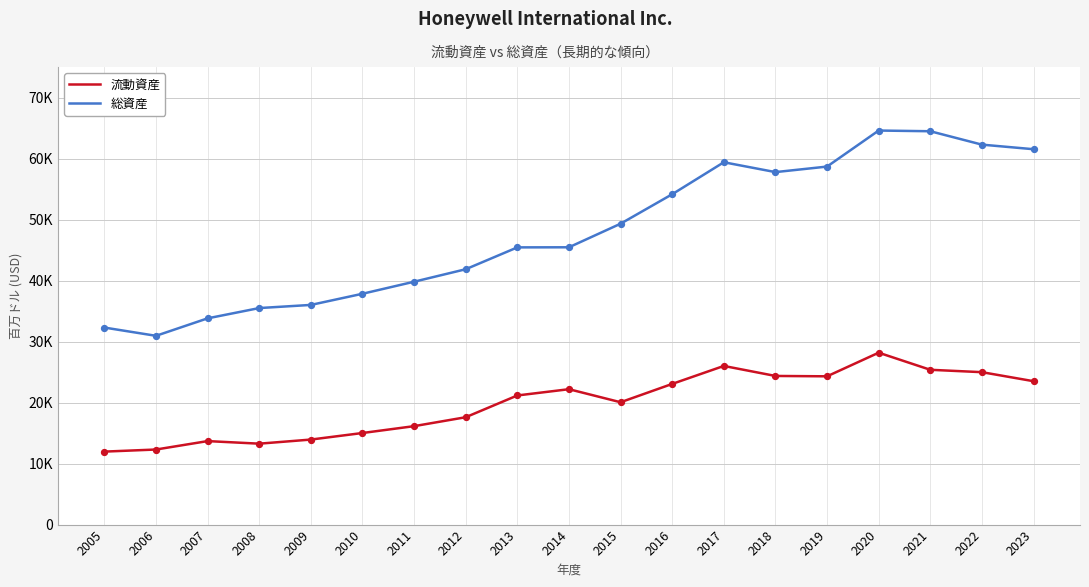

At which category is the sum across all series the highest?

2020